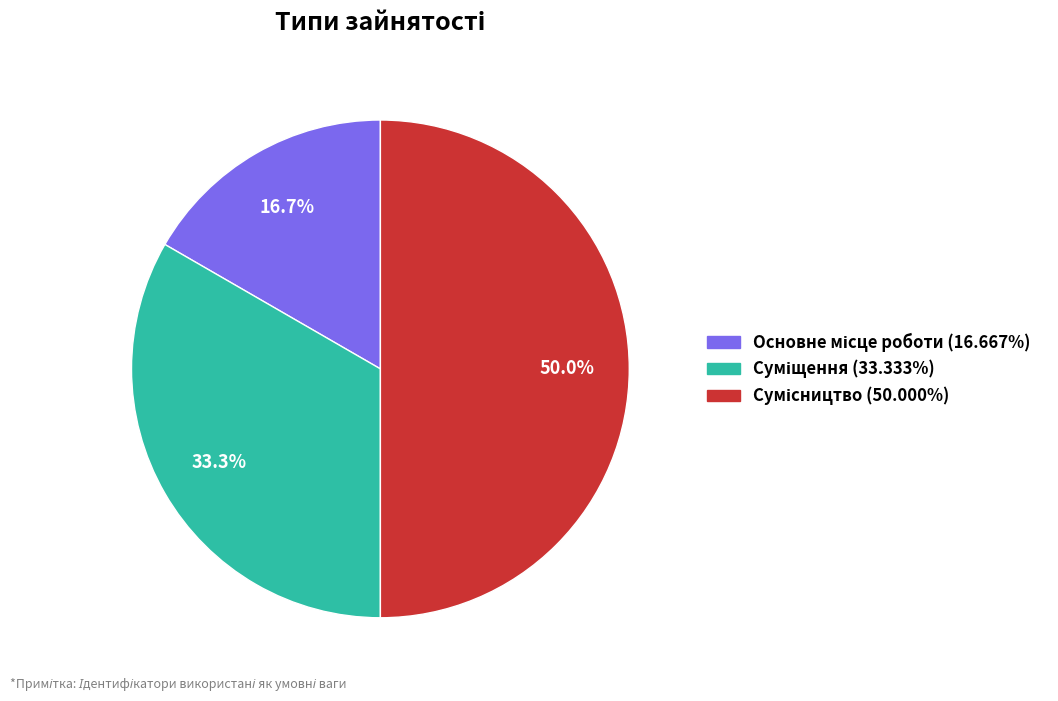

To the nearest percent, what is the combined percentage of Суміщення and Сумісництво?

83%